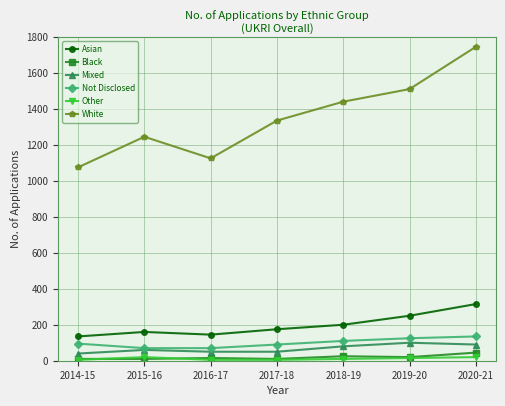

How many interior local valleys does the Asian series have?

1